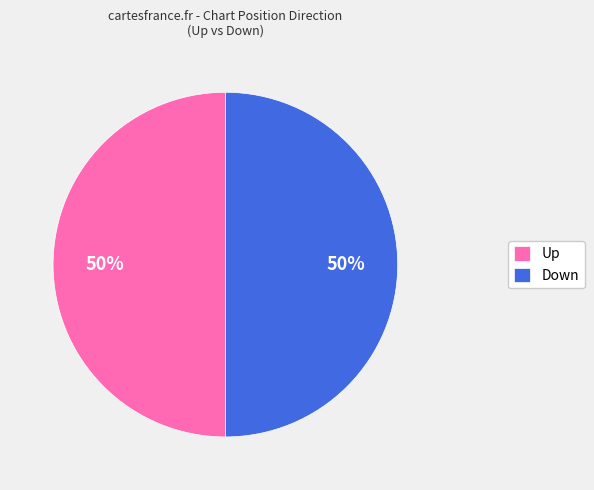

To the nearest percent, what portion does Down represent?

50%